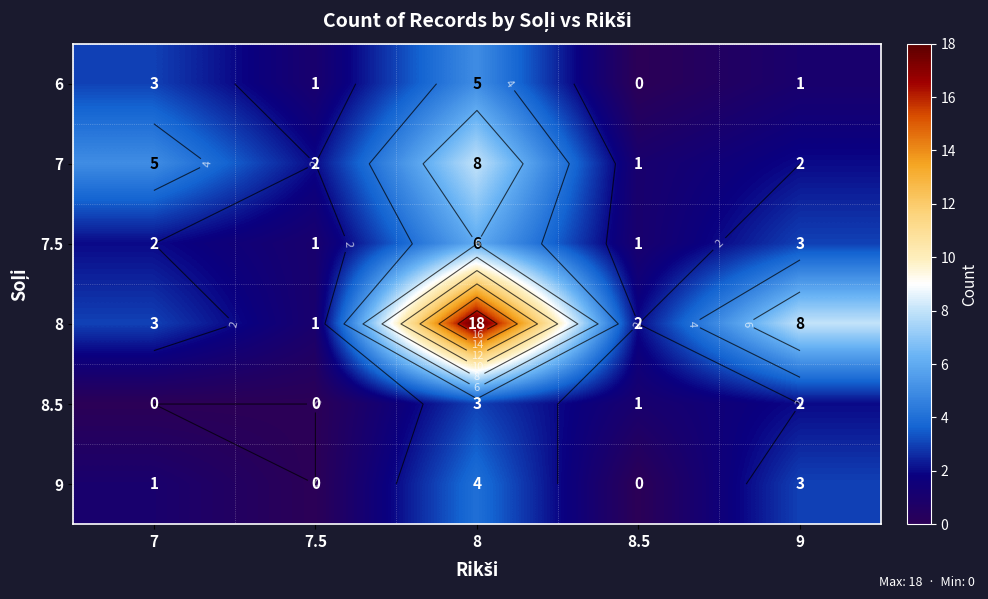

True or false: 6 has a value of 2 at 9.

False